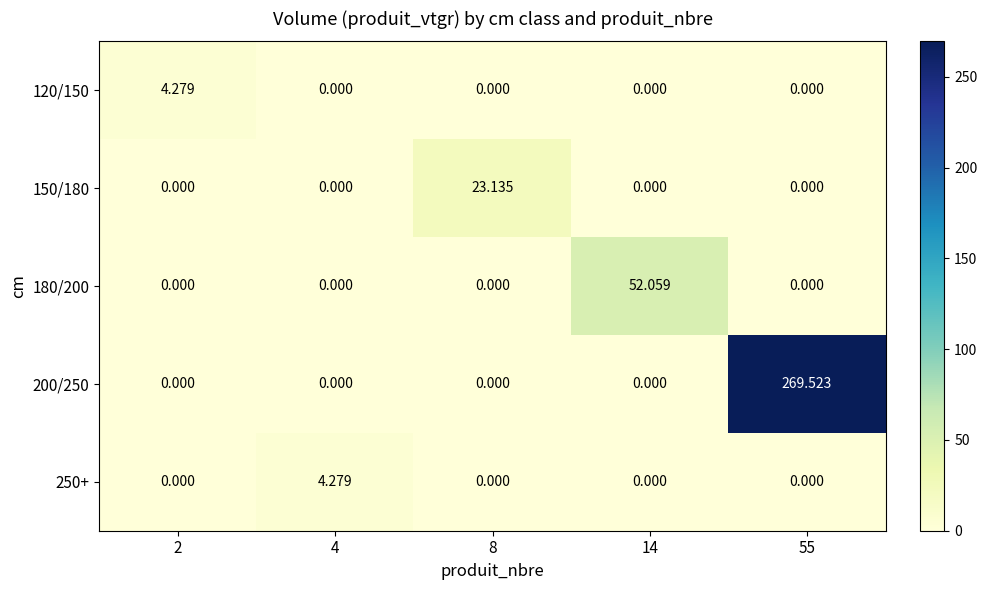

Is the value of 200/250 at 55 greater than the value of 150/180 at 55?

Yes